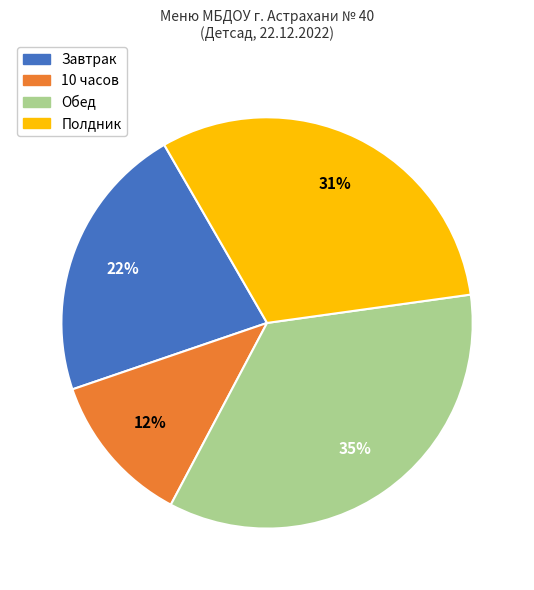

To the nearest percent, what is the average slice percentage?

25%